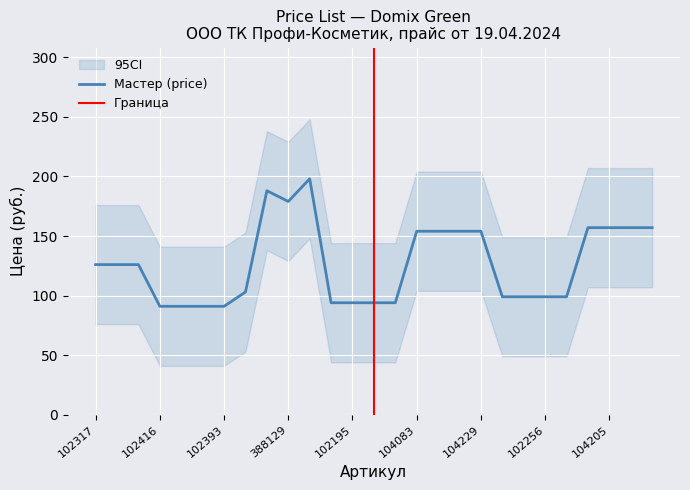

Which category has the highest value across all series?

388105